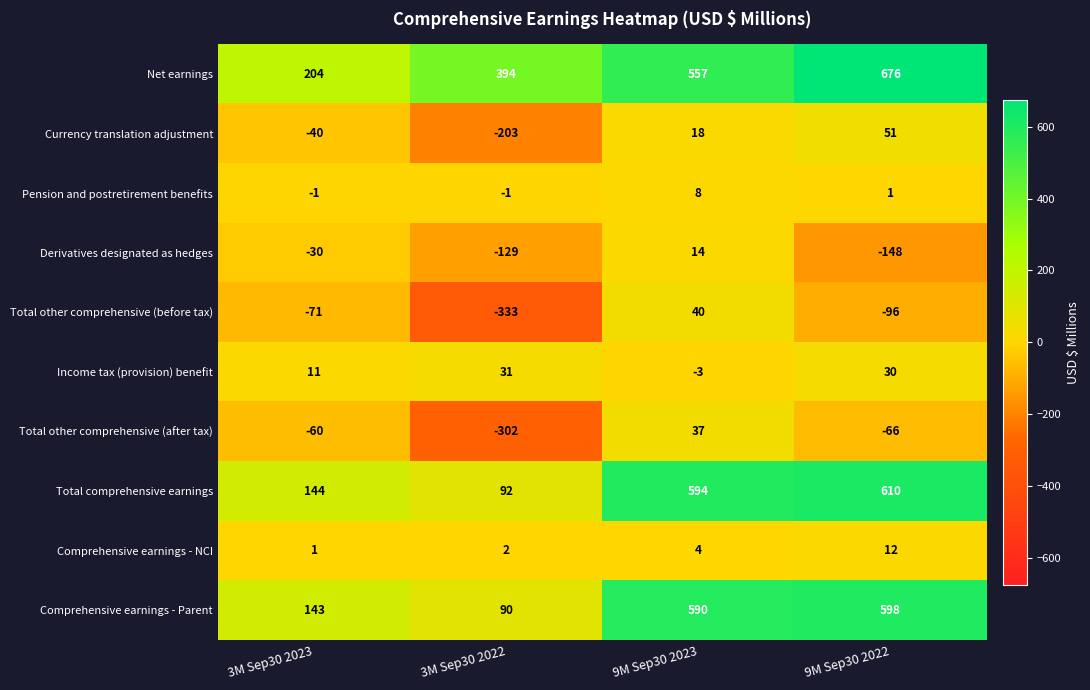

At which label is Comprehensive earnings - Parent closest to 344?

3M Sep30 2023